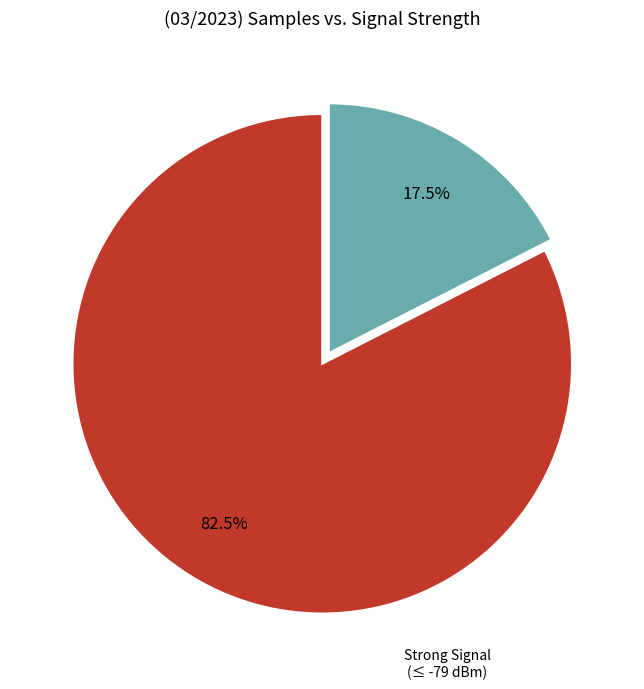

How many segments does this pie chart have?

2